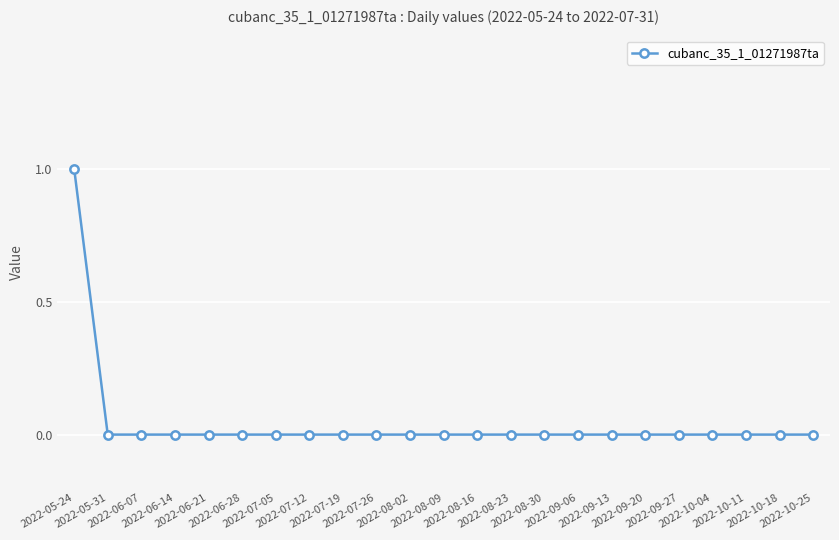

Reading left to right, extract all data points from this chart.

1	0	0	0	0	0	0	0	0	0	0	0	0	0	0	0	0	0	0	0	0	0	0